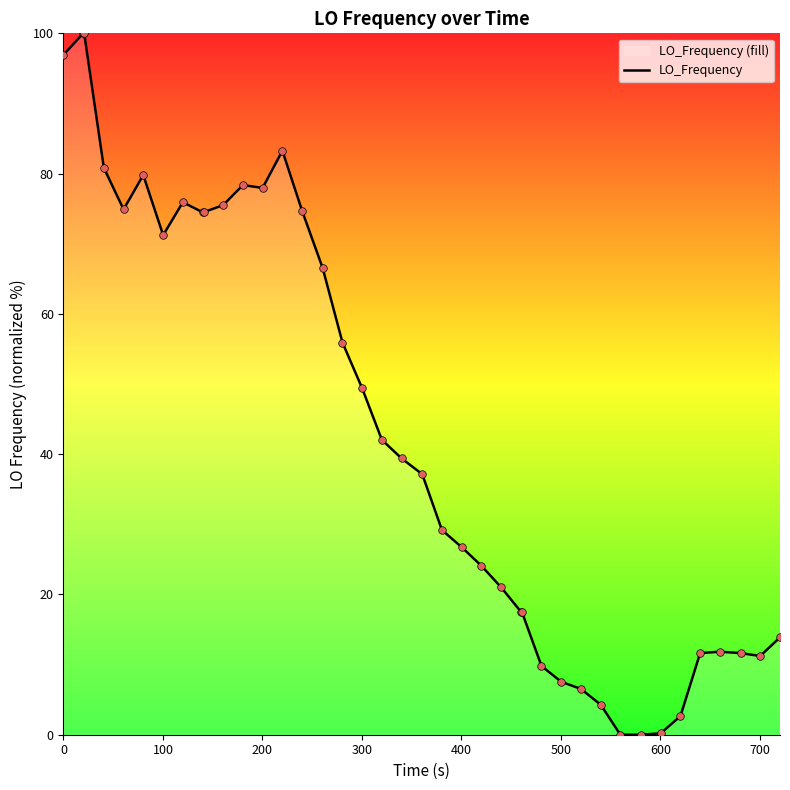

What is the maximum value shown in the chart?

100.0